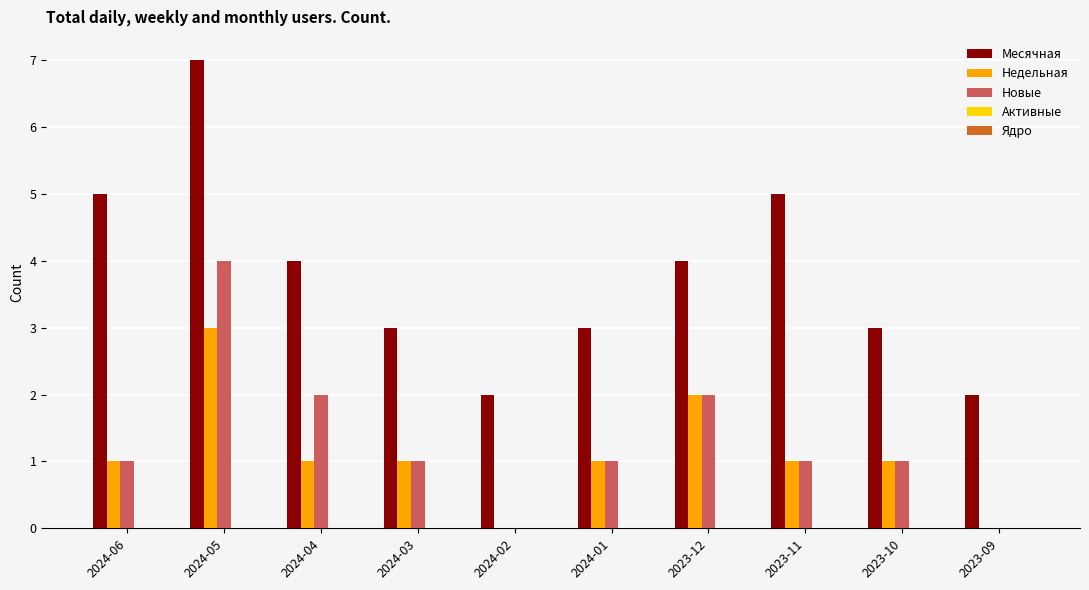

True or false: Месячная has a value of 2 at 2024-02.

True